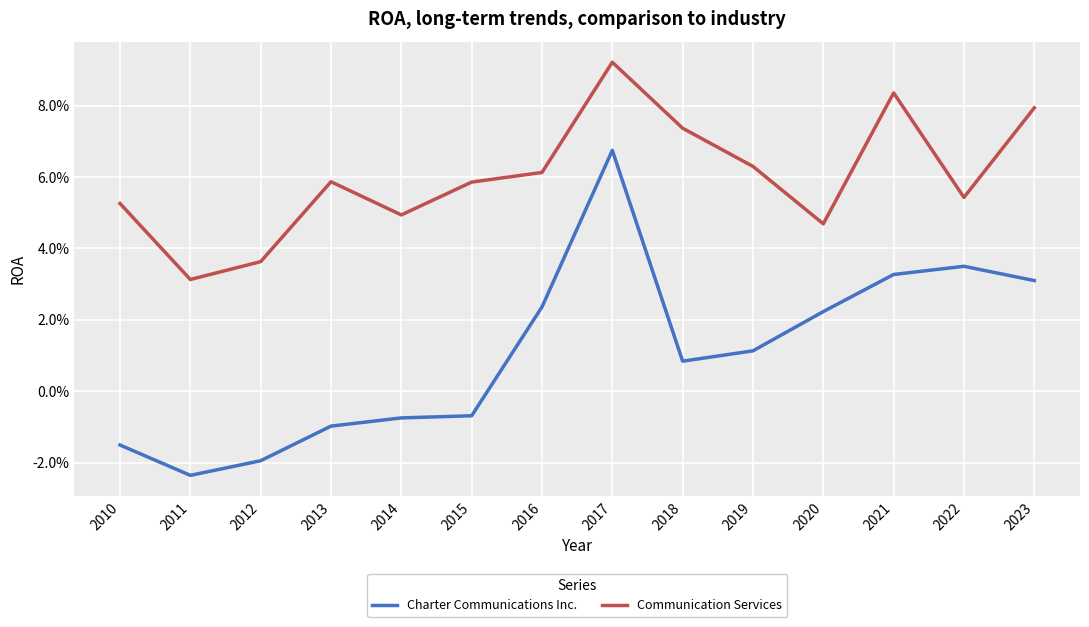

The value of Communication Services at 2020 is 0.0. True or false?

True